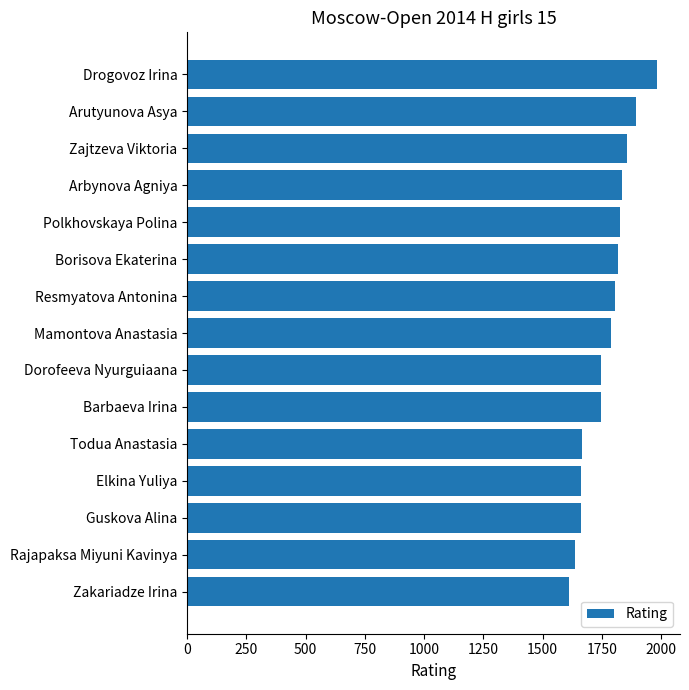

Count the number of data series in this chart.

1